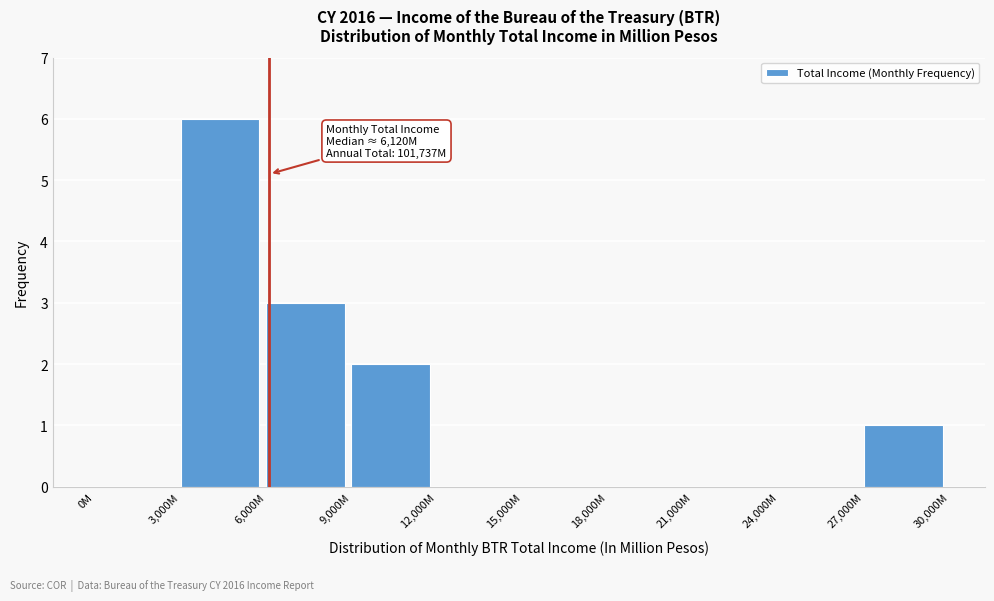

Reading right to left, extract all data points from this chart.

27,000M=1	24,000M=0	21,000M=0	18,000M=0	15,000M=0	12,000M=0	9,000M=2	6,000M=3	3,000M=6	0M=0